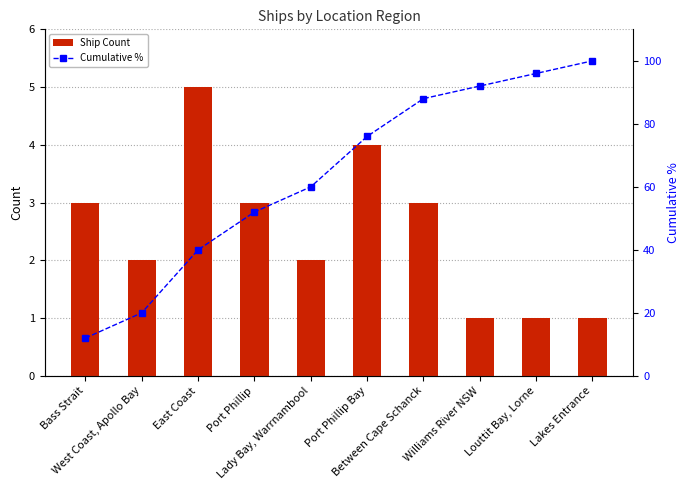

True or false: Ship Count has a value of 5 at Bass Strait.

False